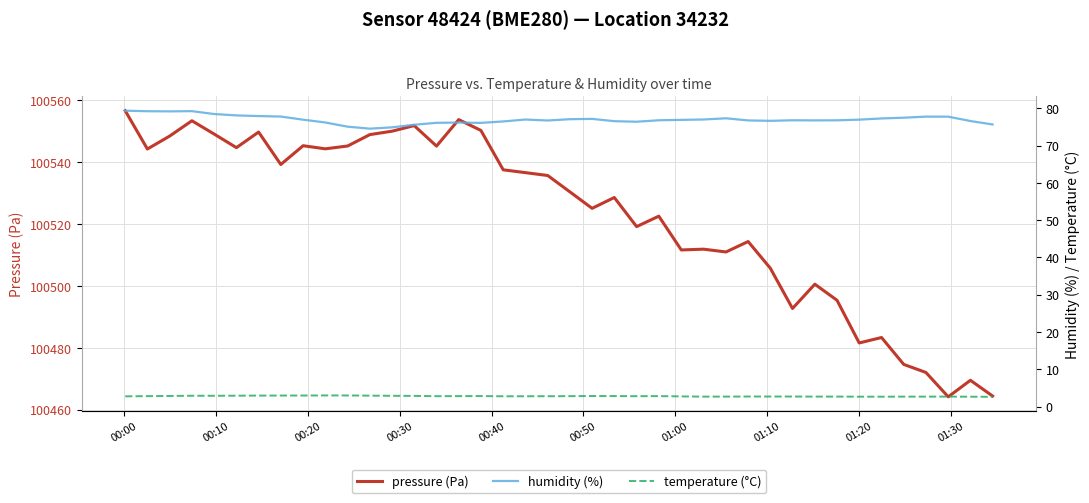

What is the total value across all series at 00:10?

100626.2